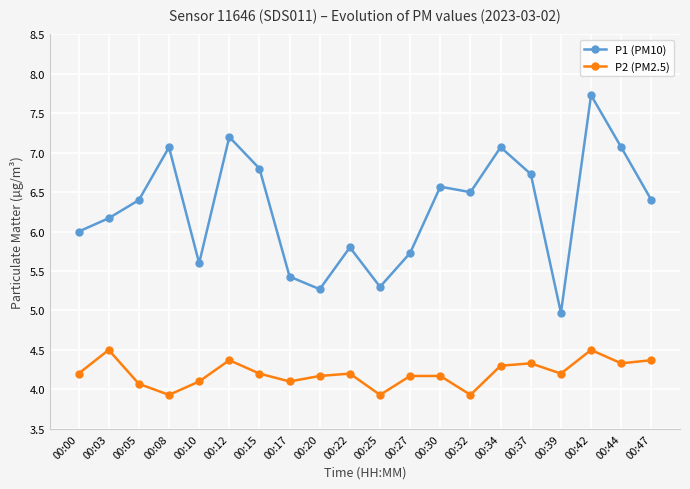

Where is the first local maximum for P2 (PM2.5)?

00:03